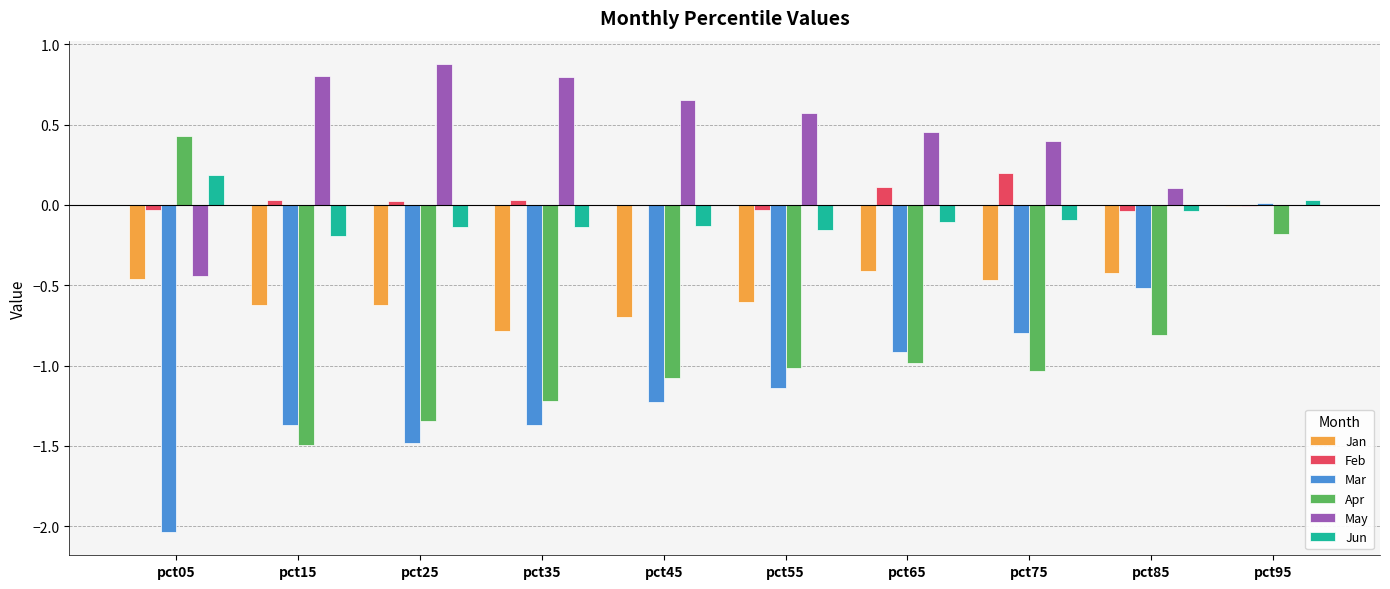

Which series changed the most between pct05 and pct85?

Mar